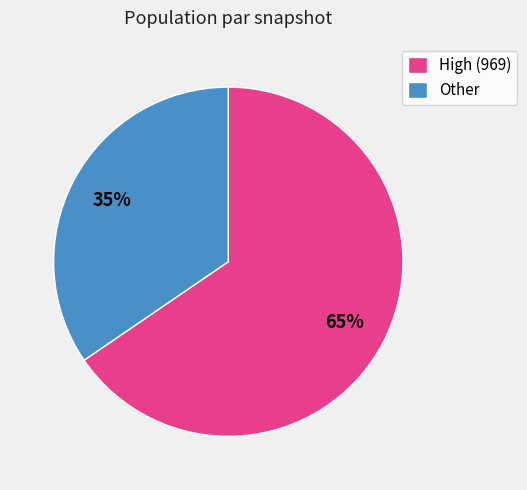

Count the number of slices in the pie.

2